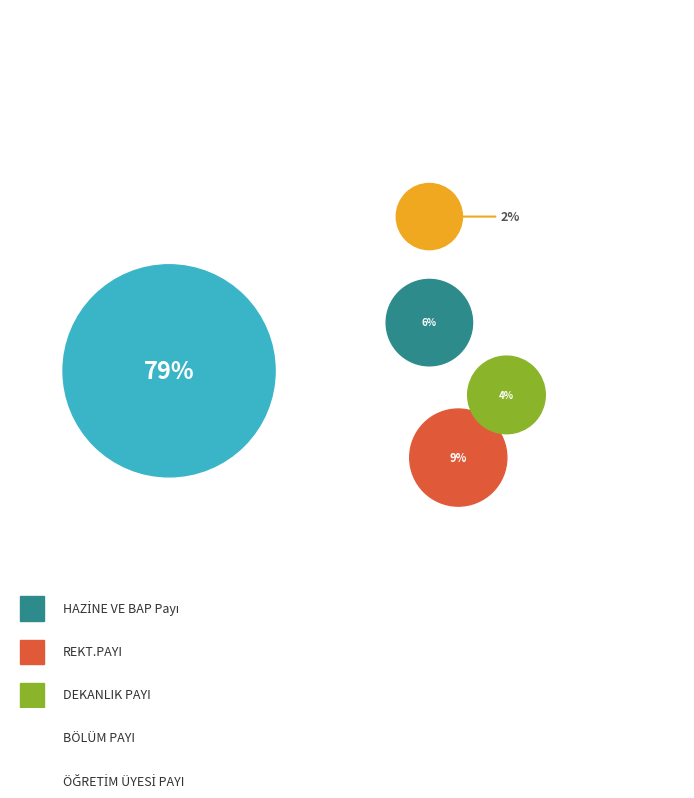

Is the sum of DEKANLIK PAYI and BÖLÜM PAYI greater than half?

No